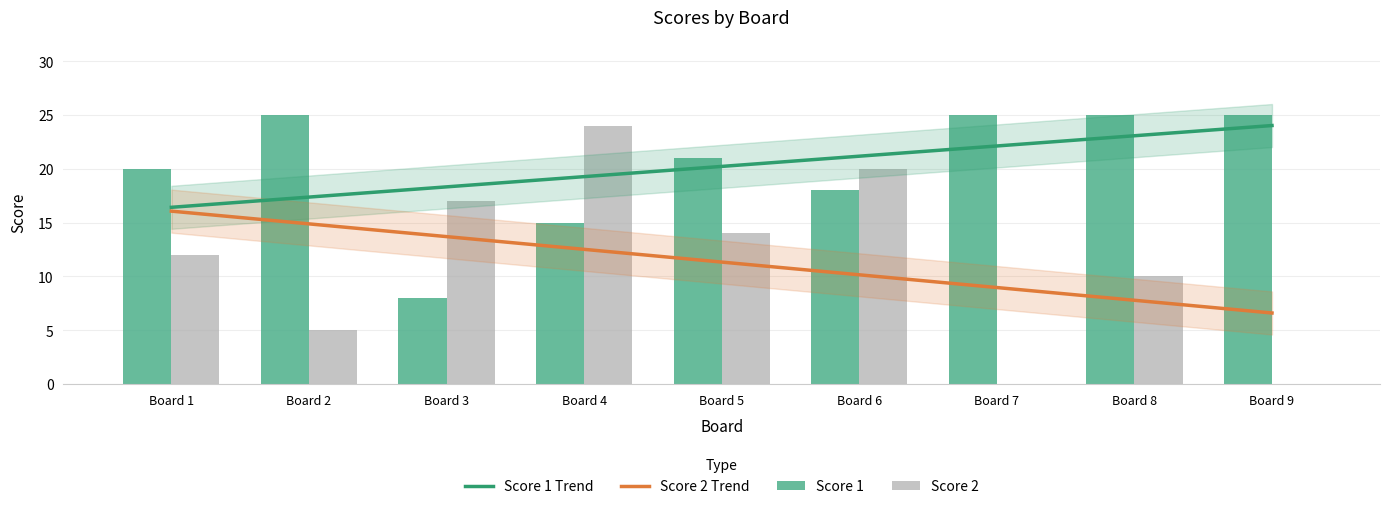

What is the sum of all Score 2 values?

102